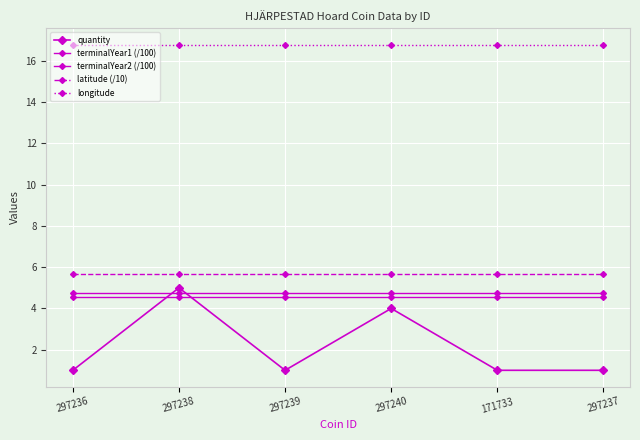

Does the chart have visible grid lines?

Yes